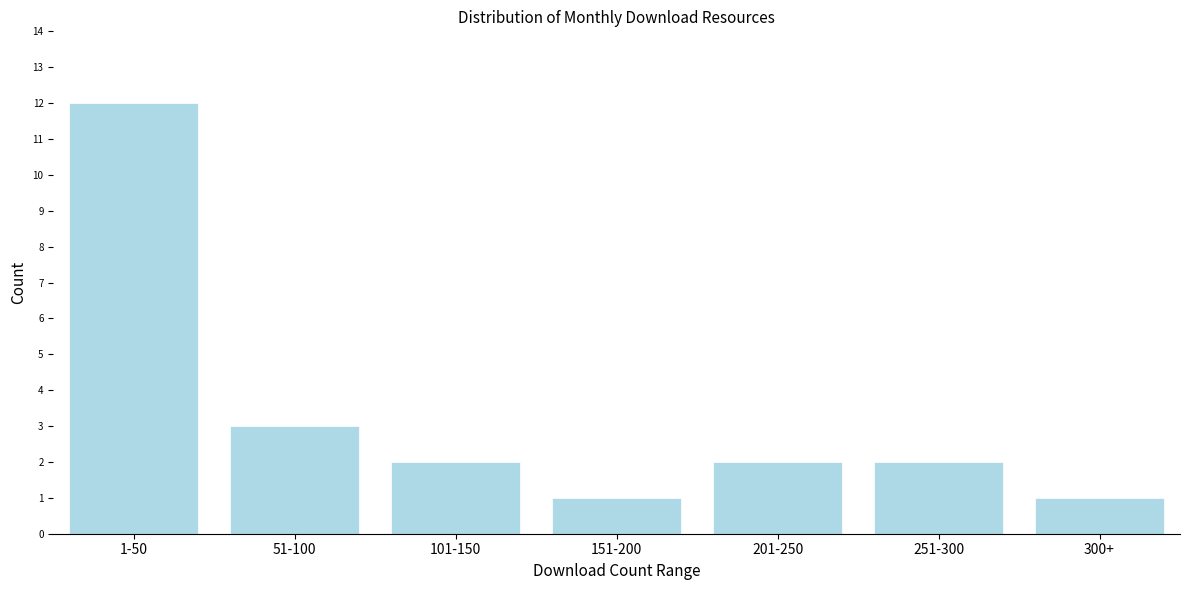

Reading left to right, list all the values displayed in this chart.

1-50=12	51-100=3	101-150=2	151-200=1	201-250=2	251-300=2	300+=1